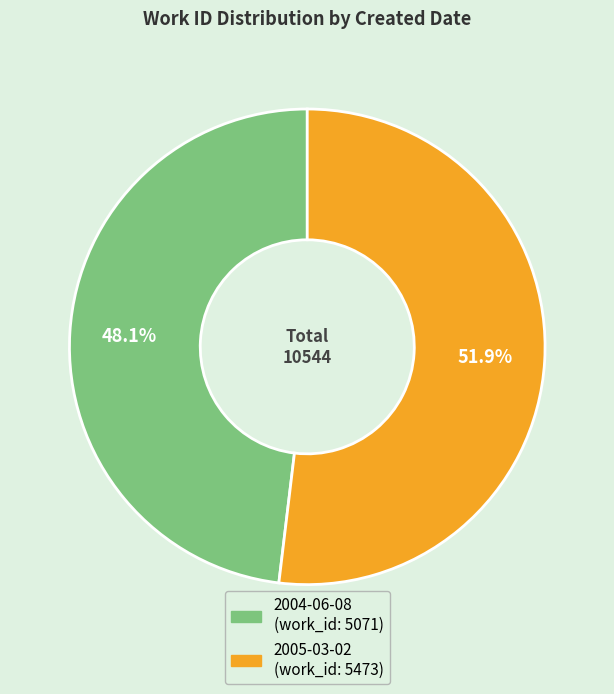

To the nearest percent, what portion does 2005-03-02 represent?

52%